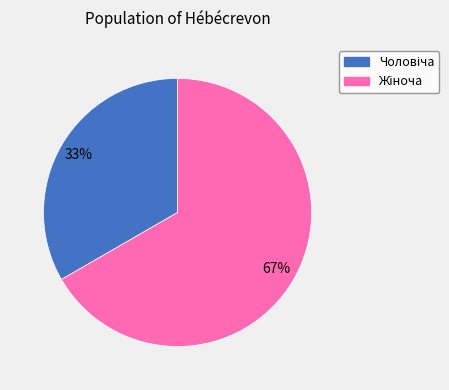

To the nearest percent, what is the average slice percentage?

50%